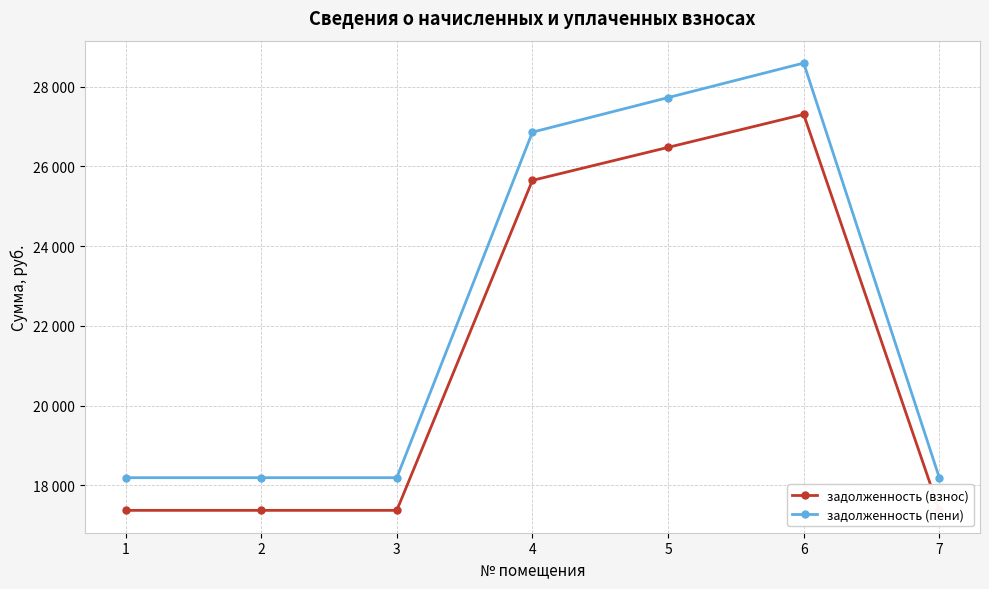

Is the value of задолженность (взнос) at 1 greater than the value of задолженность (пени) at 4?

No